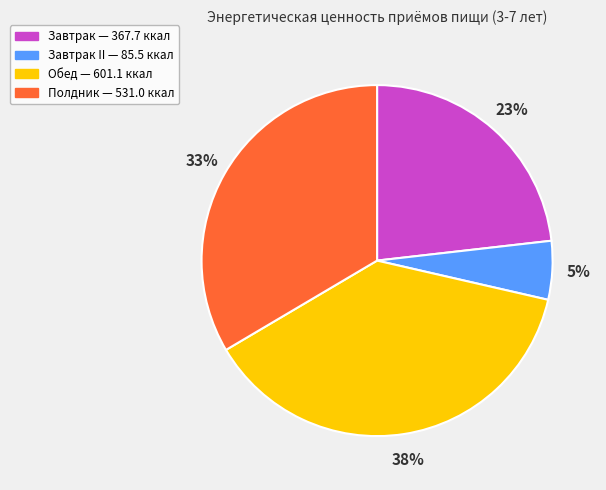

Is there a majority slice in this chart?

No